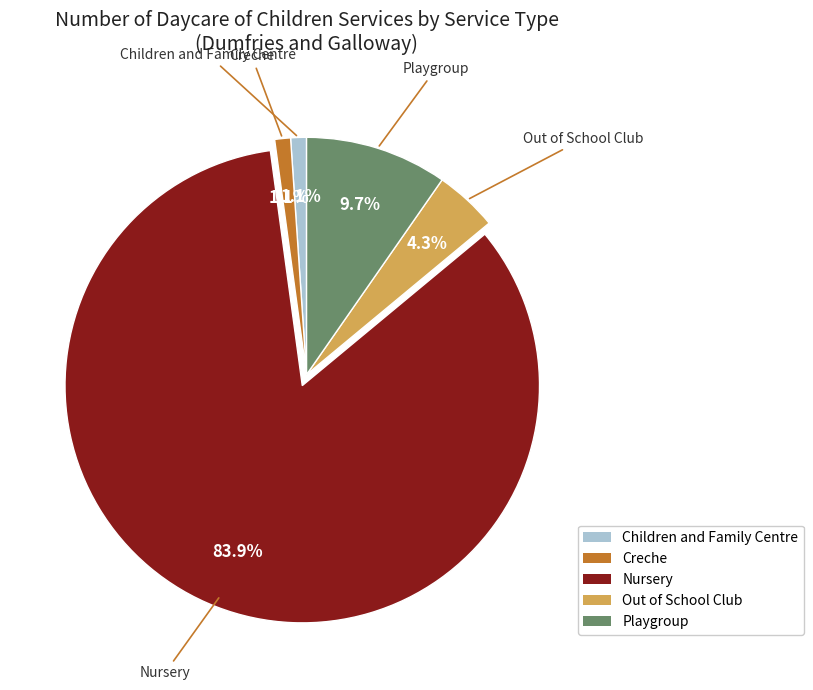

Count the number of slices in the pie.

5